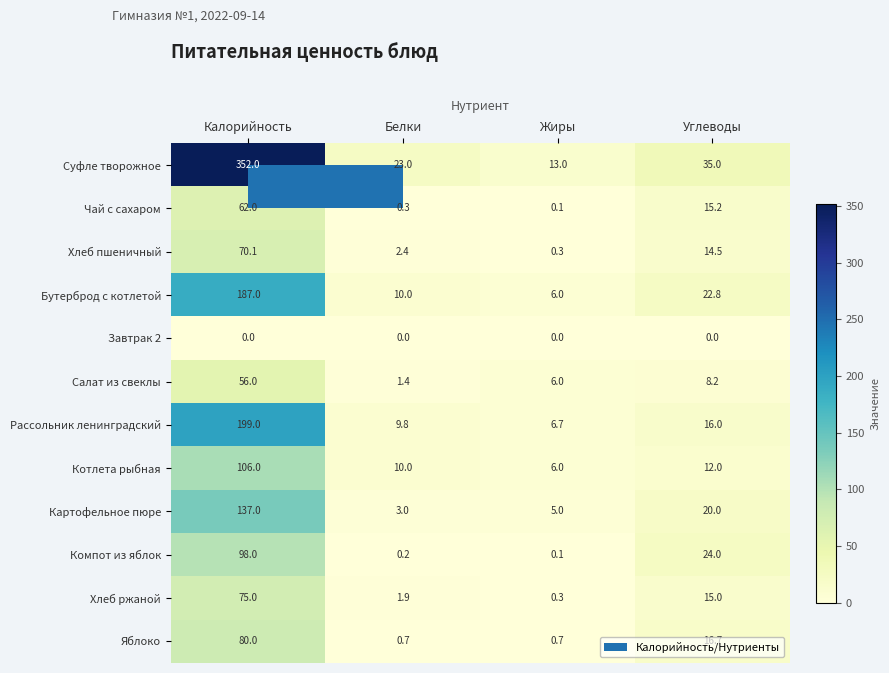

How many distinct data groups are displayed?

12